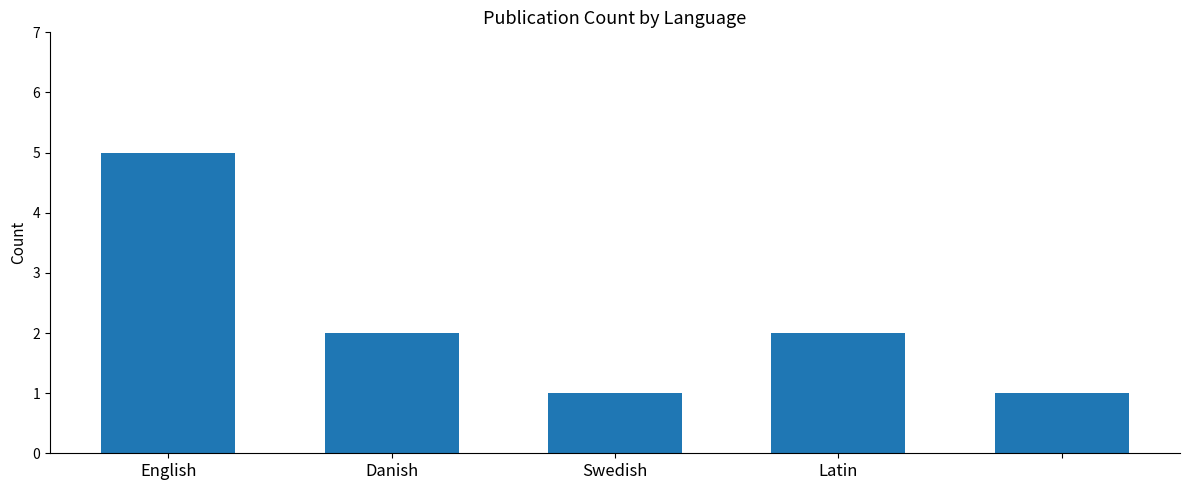

How many categories are shown in the chart?

5